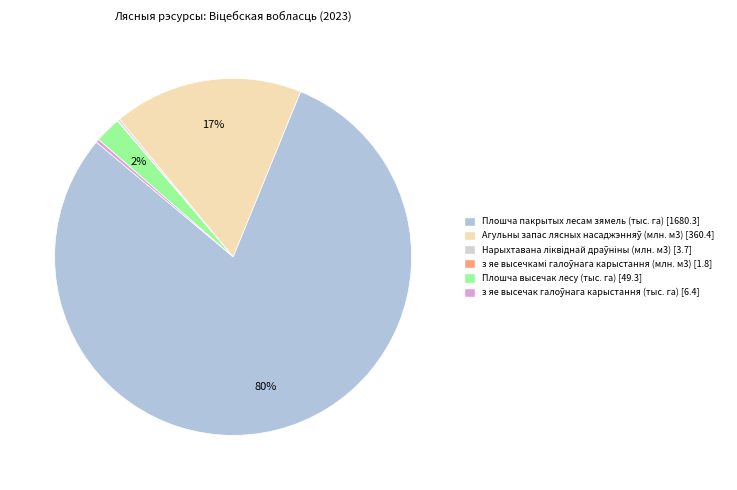

What portion of the pie excludes Плошча пакрытых лесам зямель (тыс. га)?

20.1%